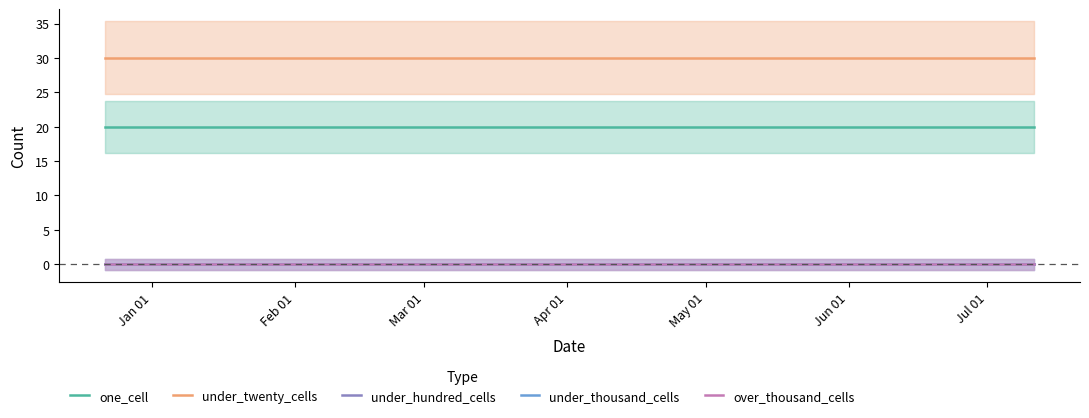

Which category has the lowest value in the under_thousand_cells series?

Jan 01